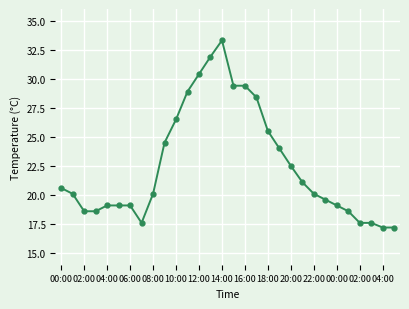

What is the minimum value shown in the chart?

17.2